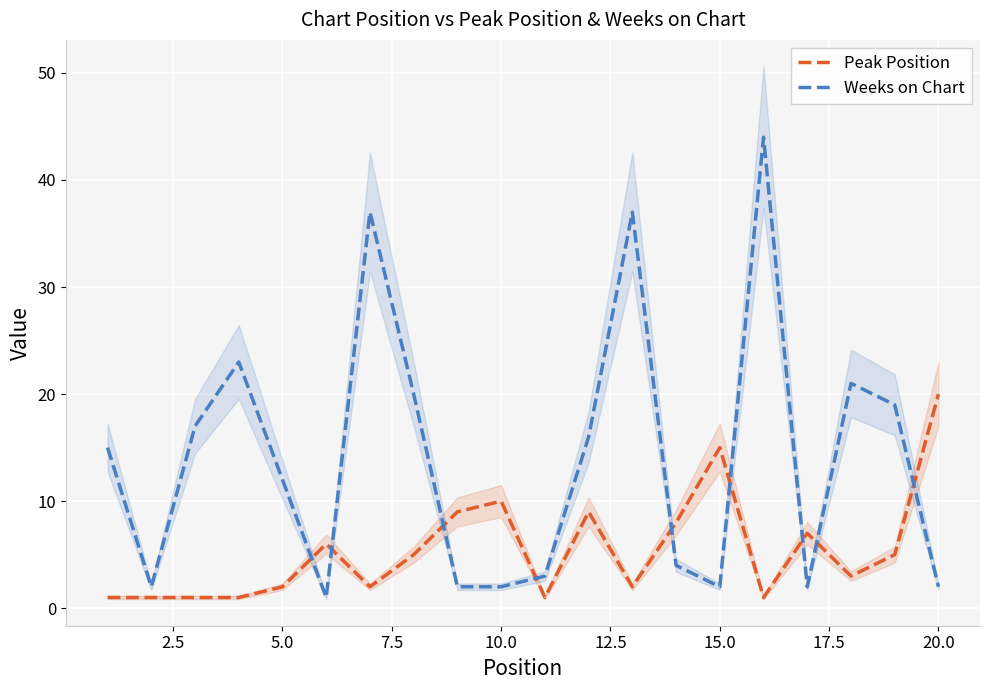

Is it true that Weeks on Chart equals 4 at 5.0?

False